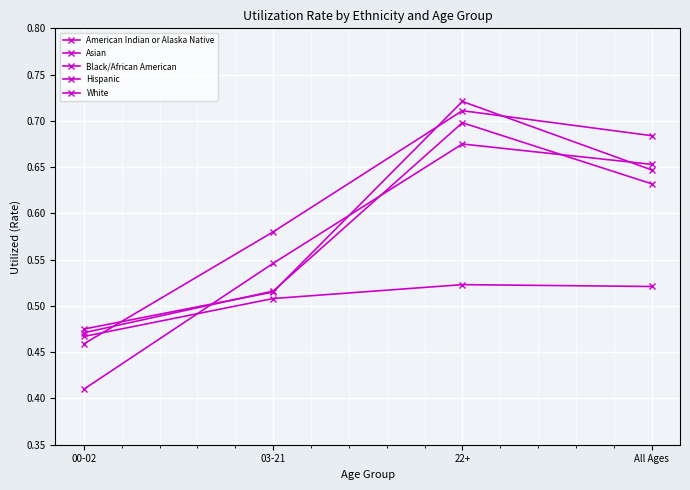

What is the total value across all series at All Ages?

3.1